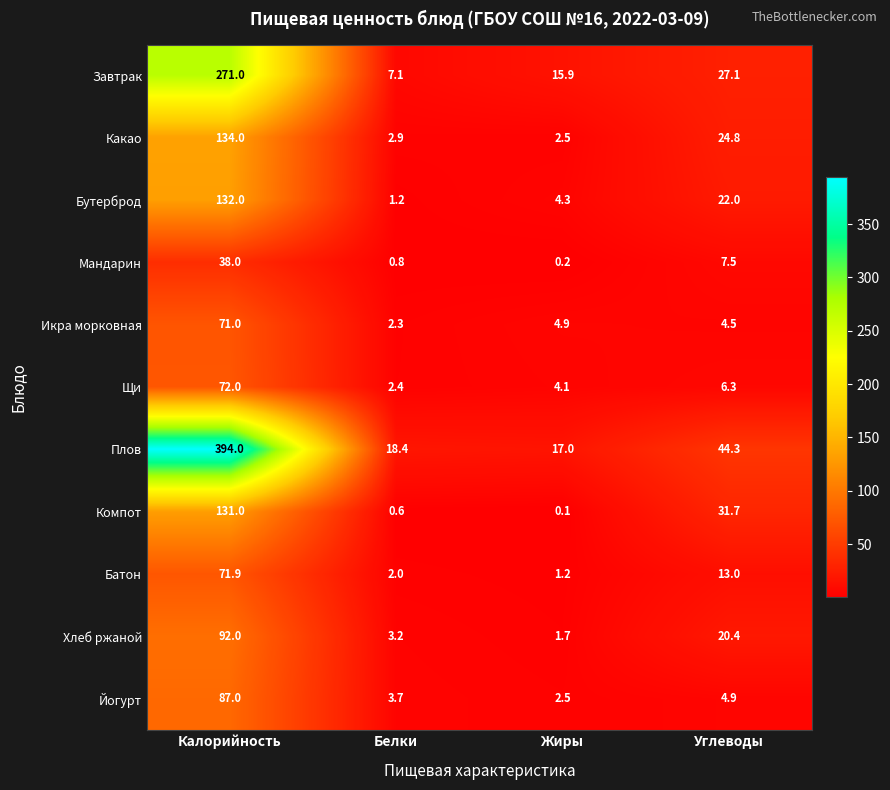

Count the number of data series in this chart.

11